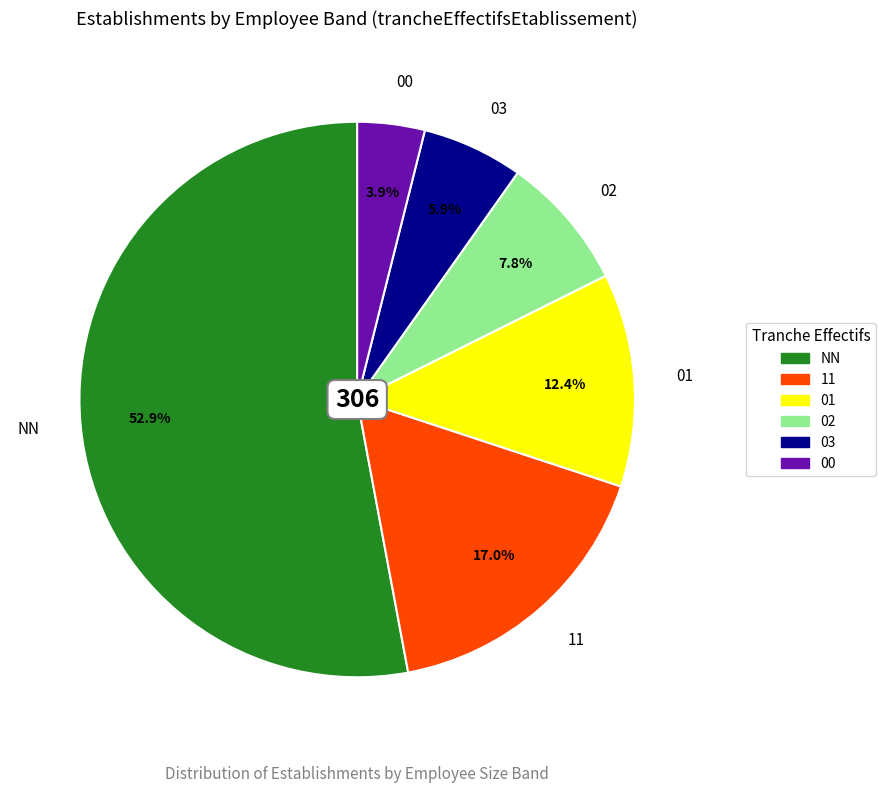

To the nearest percent, what is the difference between the largest and smallest slice percentages?

49%